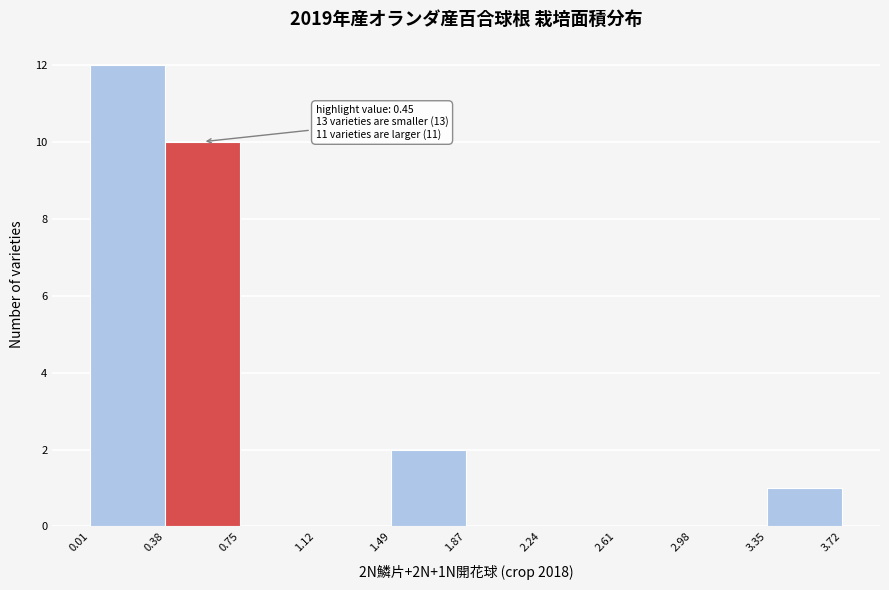

Over which range of the x-axis is the bar tallest?

0.01 to 0.38